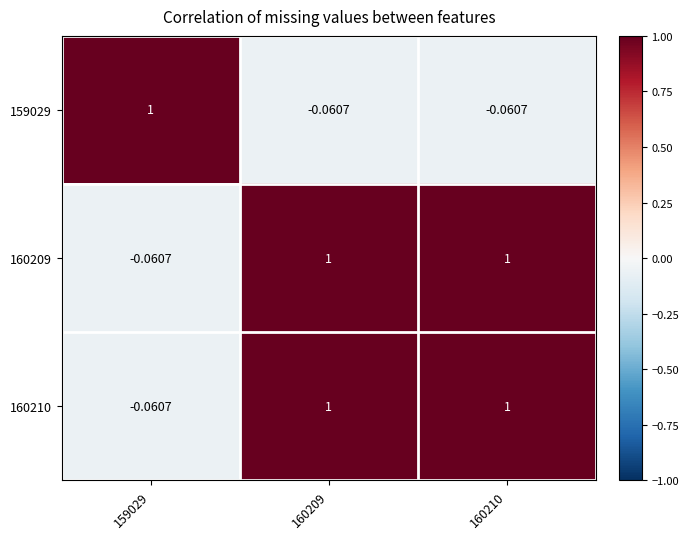

How many values in 159029 are above zero?

1